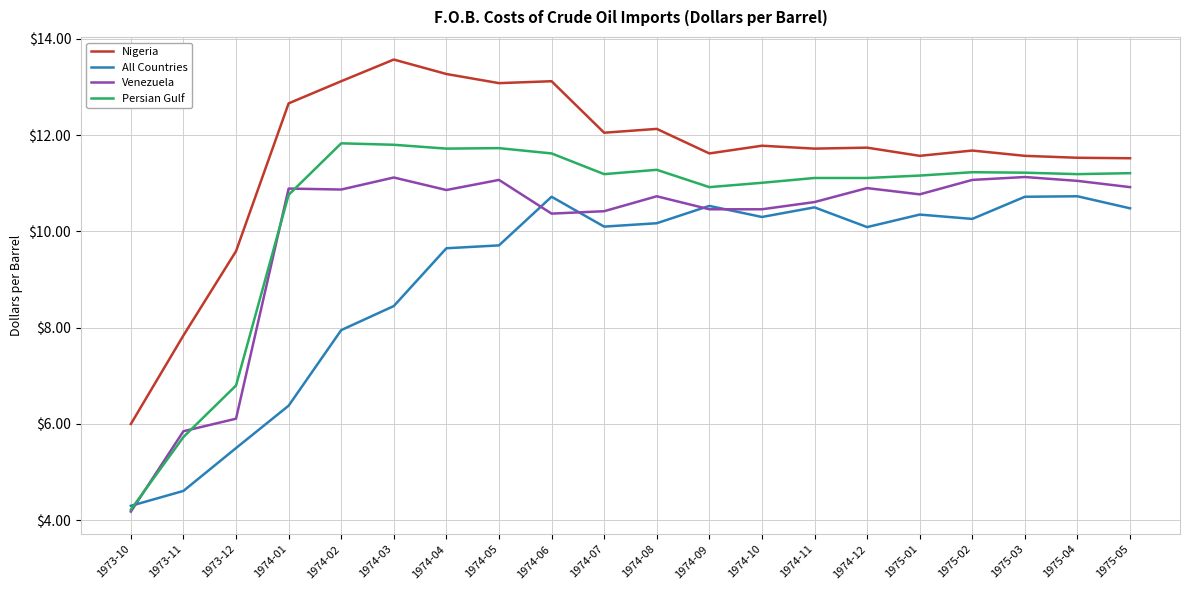

Is it true that Persian Gulf equals 2.7 at 1974-09?

False